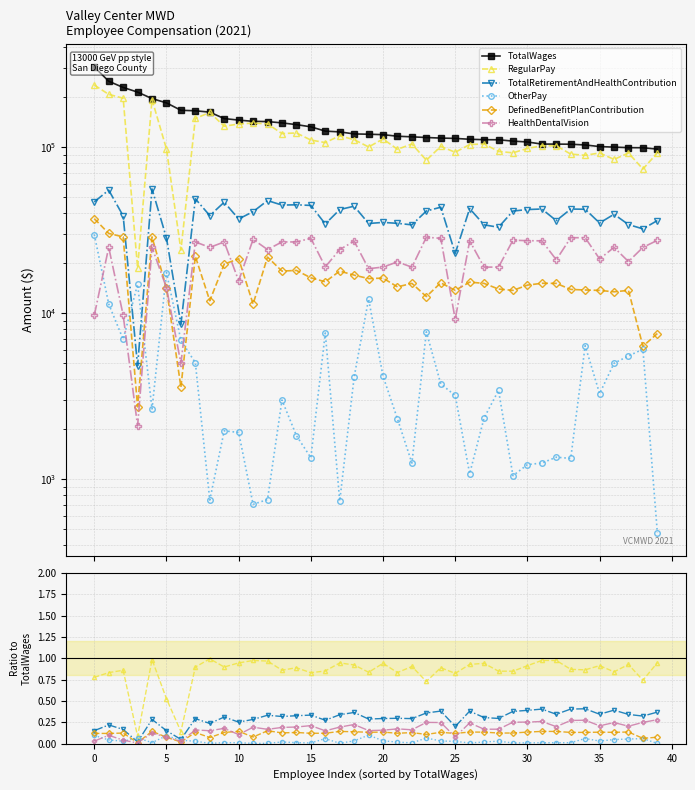

True or false: DefinedBenefitPlanContribution has a value of 0.1 at 18.

True